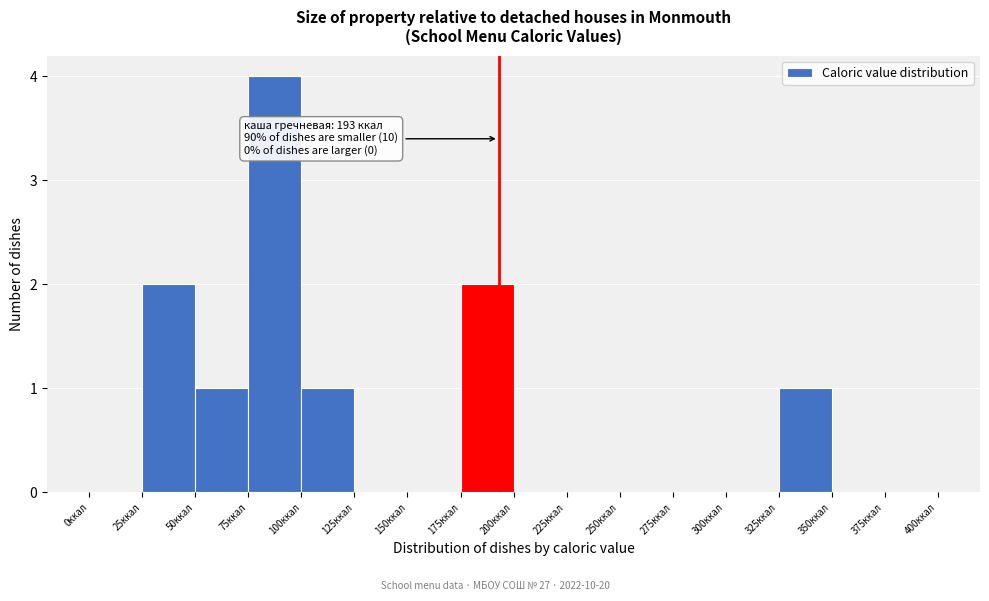

Which range on the x-axis has the tallest bar?

75 to 100